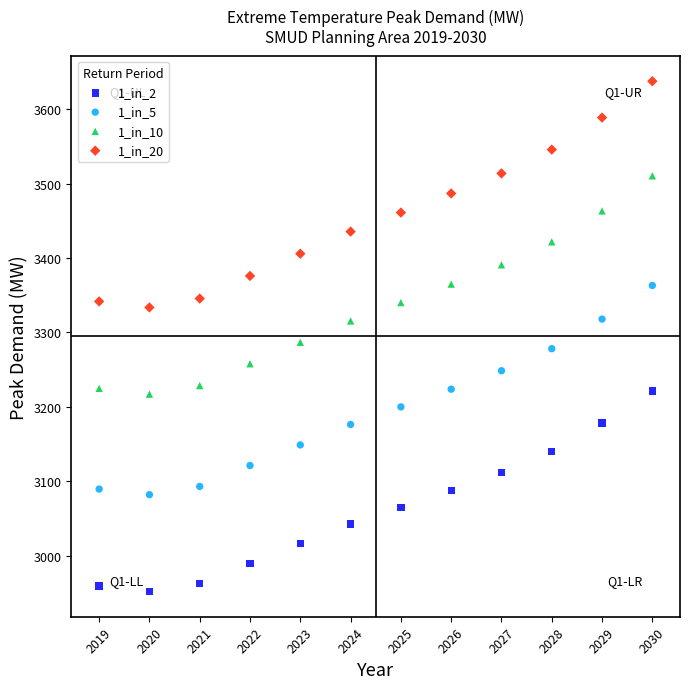

What is the X range (max minus min) for the scatter plot?

11.0